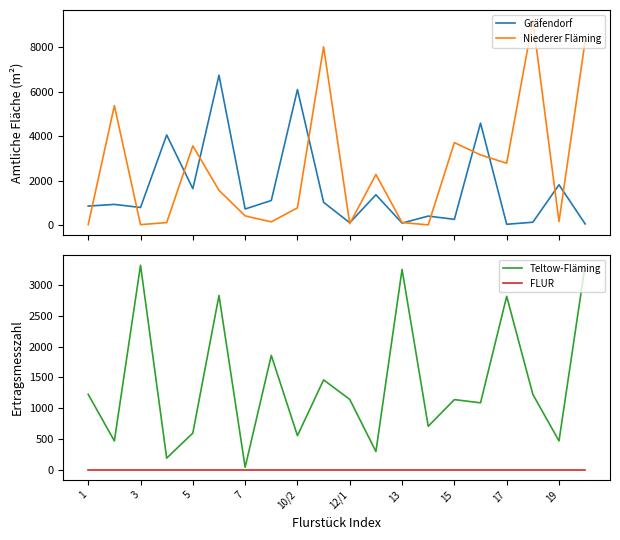

The value of Teltow-Fläming at 1 is 1226. True or false?

True